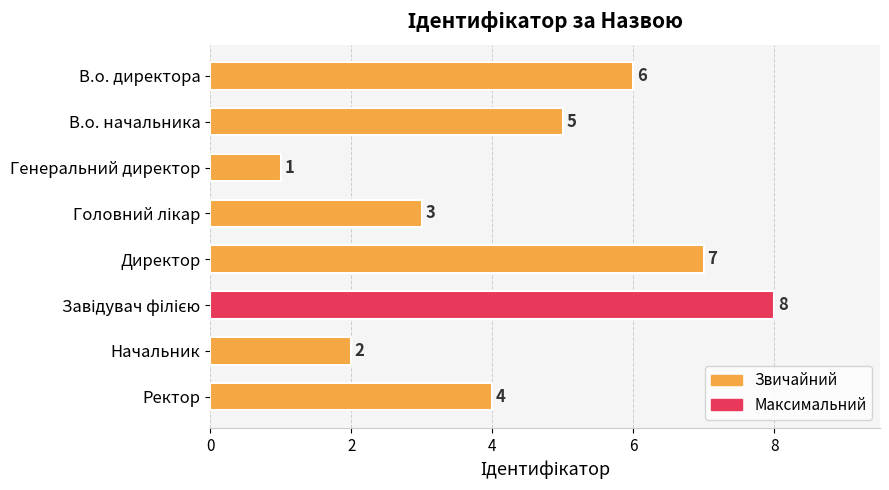

Approximately how many times larger is the value at В.о. начальника compared to Начальник?

2.5